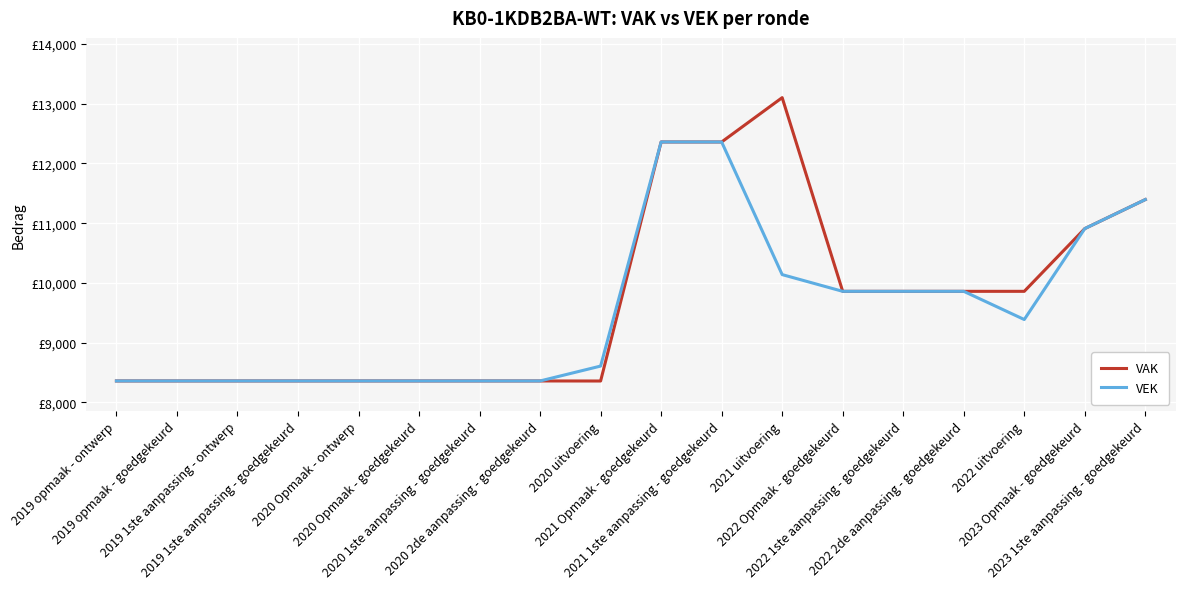

Does the chart have visible grid lines?

Yes